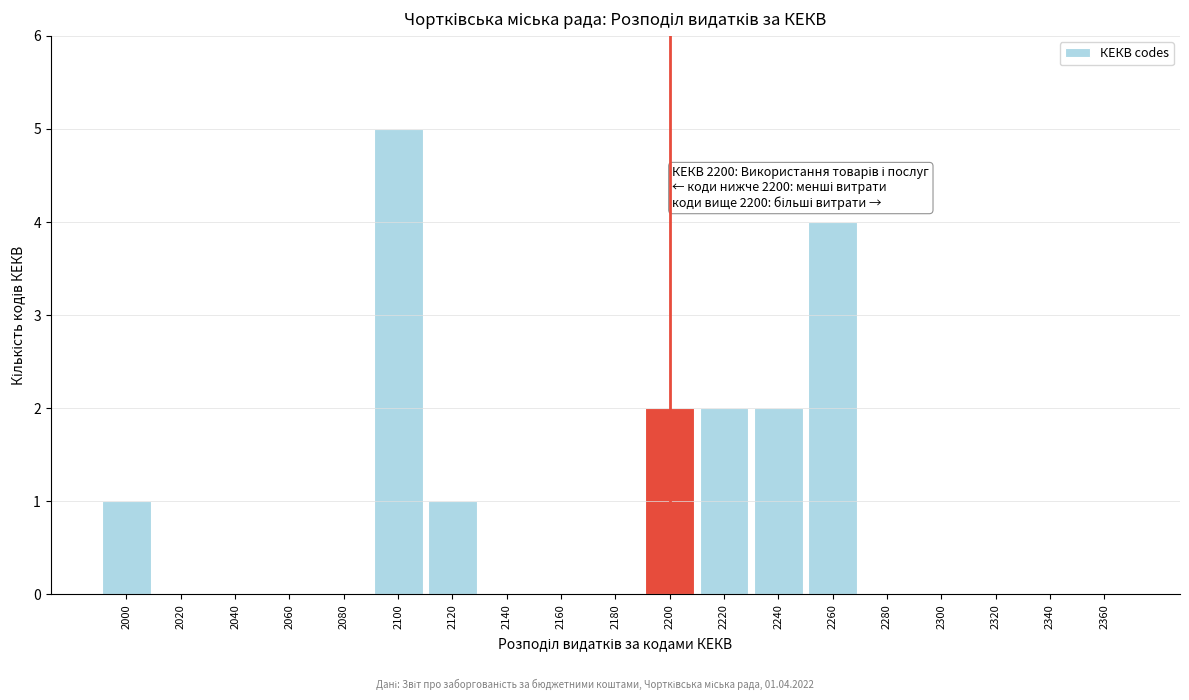

Reading left to right, list all the values displayed in this chart.

2000=1	2020=0	2040=0	2060=0	2080=0	2100=5	2120=1	2140=0	2160=0	2180=0	2200=2	2220=2	2240=2	2260=4	2280=0	2300=0	2320=0	2340=0	2360=0